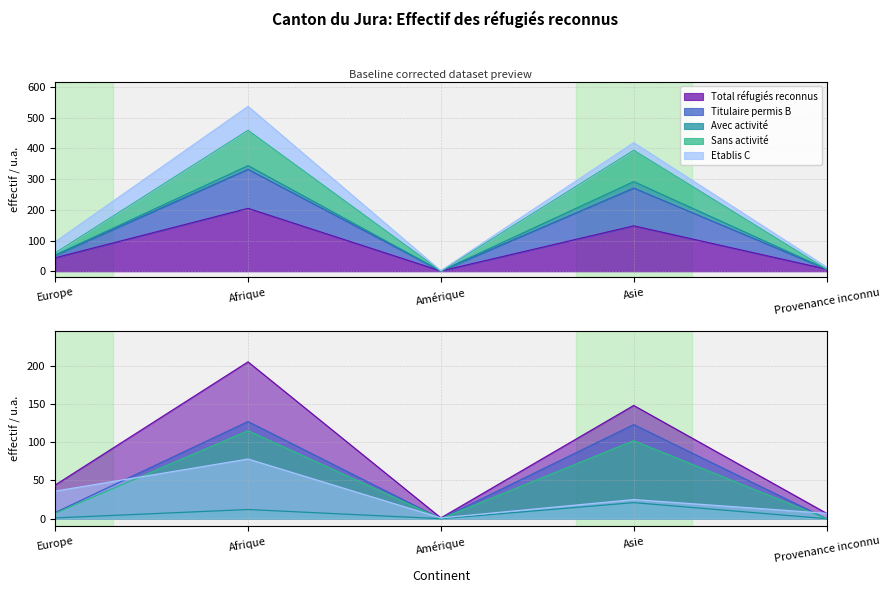

True or false: Total réfugiés reconnus and Sans activité intersect in this chart.

False